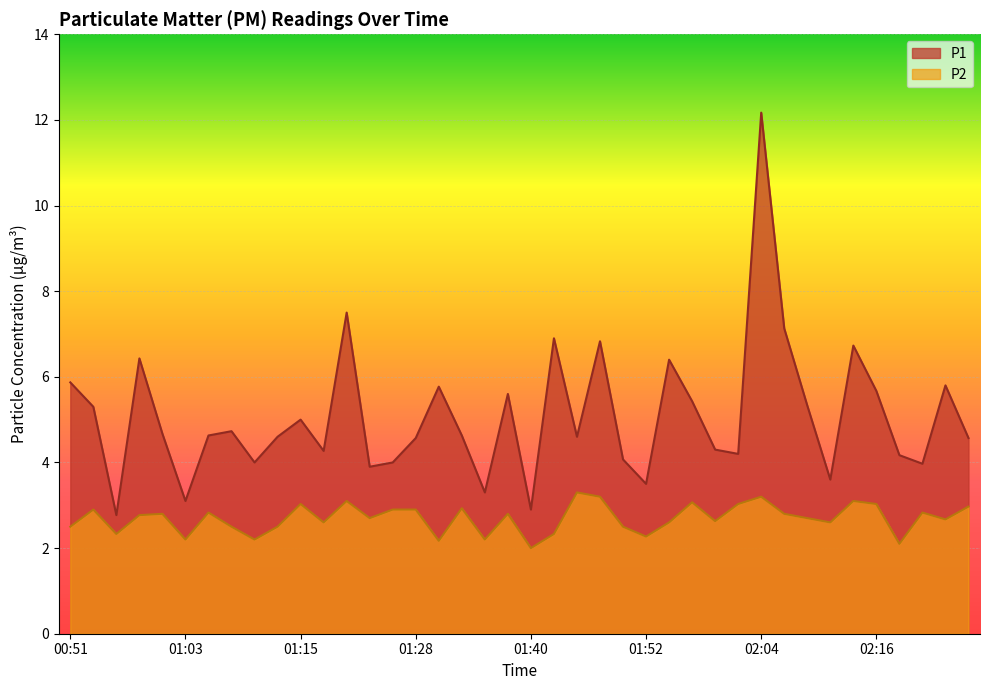

True or false: P1 has a value of 4.3 at 01:59.

True